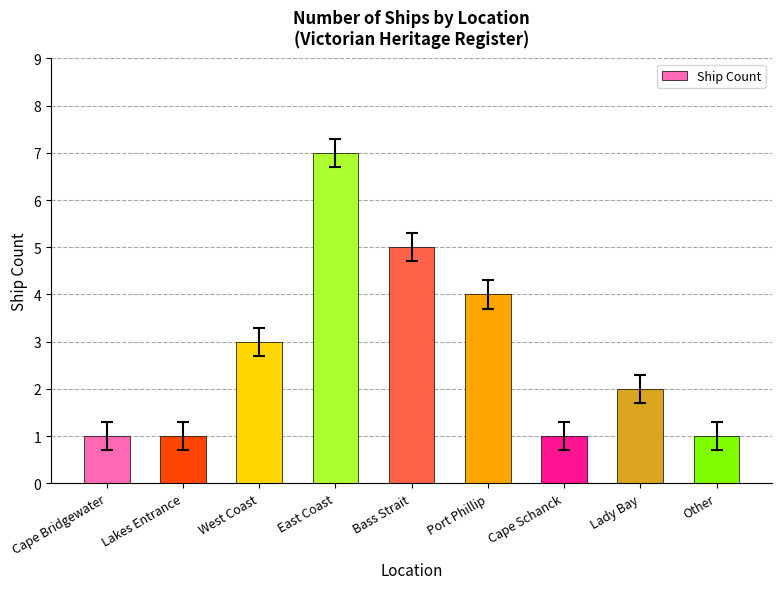

What is the difference between the maximum and second lowest values?

6